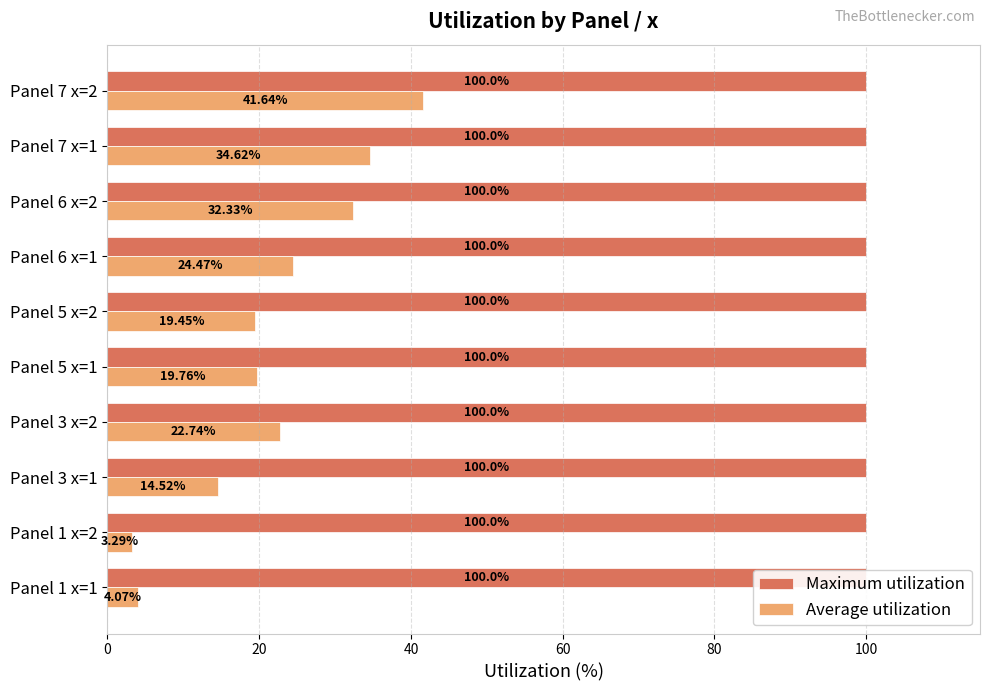

The Maximum utilization series shows 0.1 at 80. True or false?

False